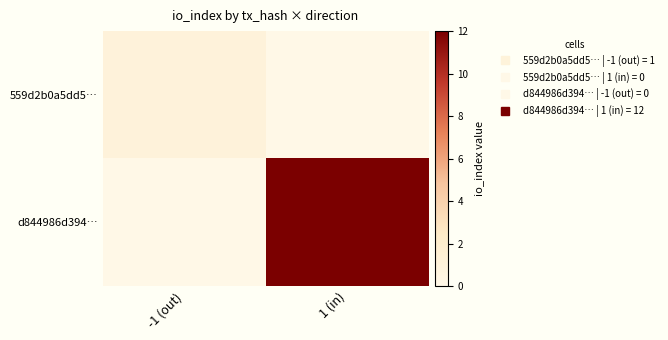

What is the greatest value displayed?

12